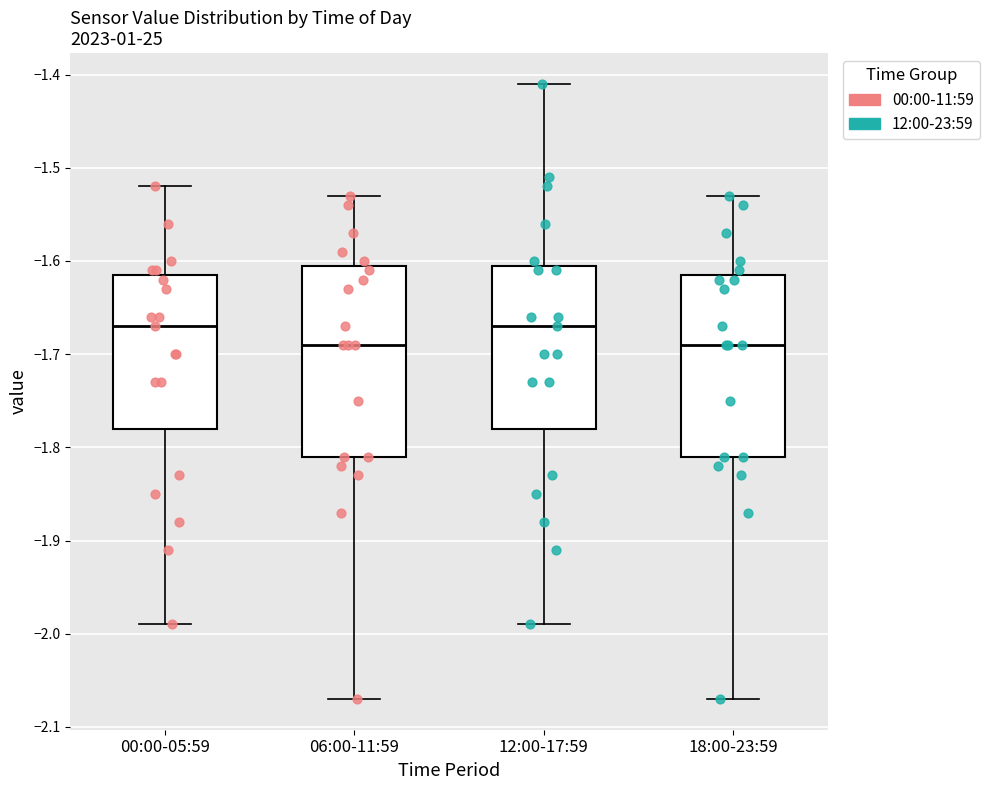

Reading left to right, read every box against the y-axis: the position of its median line, the range the box covers, and the ends of its whiskers. The values are not printed on the chart, so give them approximately, as read against the axis.

00:00-05:59: median -1.67, box -1.78 to -1.61, whiskers -1.99 to -1.52
06:00-11:59: median -1.69, box -1.81 to -1.60, whiskers -2.07 to -1.53
12:00-17:59: median -1.67, box -1.78 to -1.60, whiskers -1.99 to -1.41
18:00-23:59: median -1.69, box -1.81 to -1.61, whiskers -2.07 to -1.53